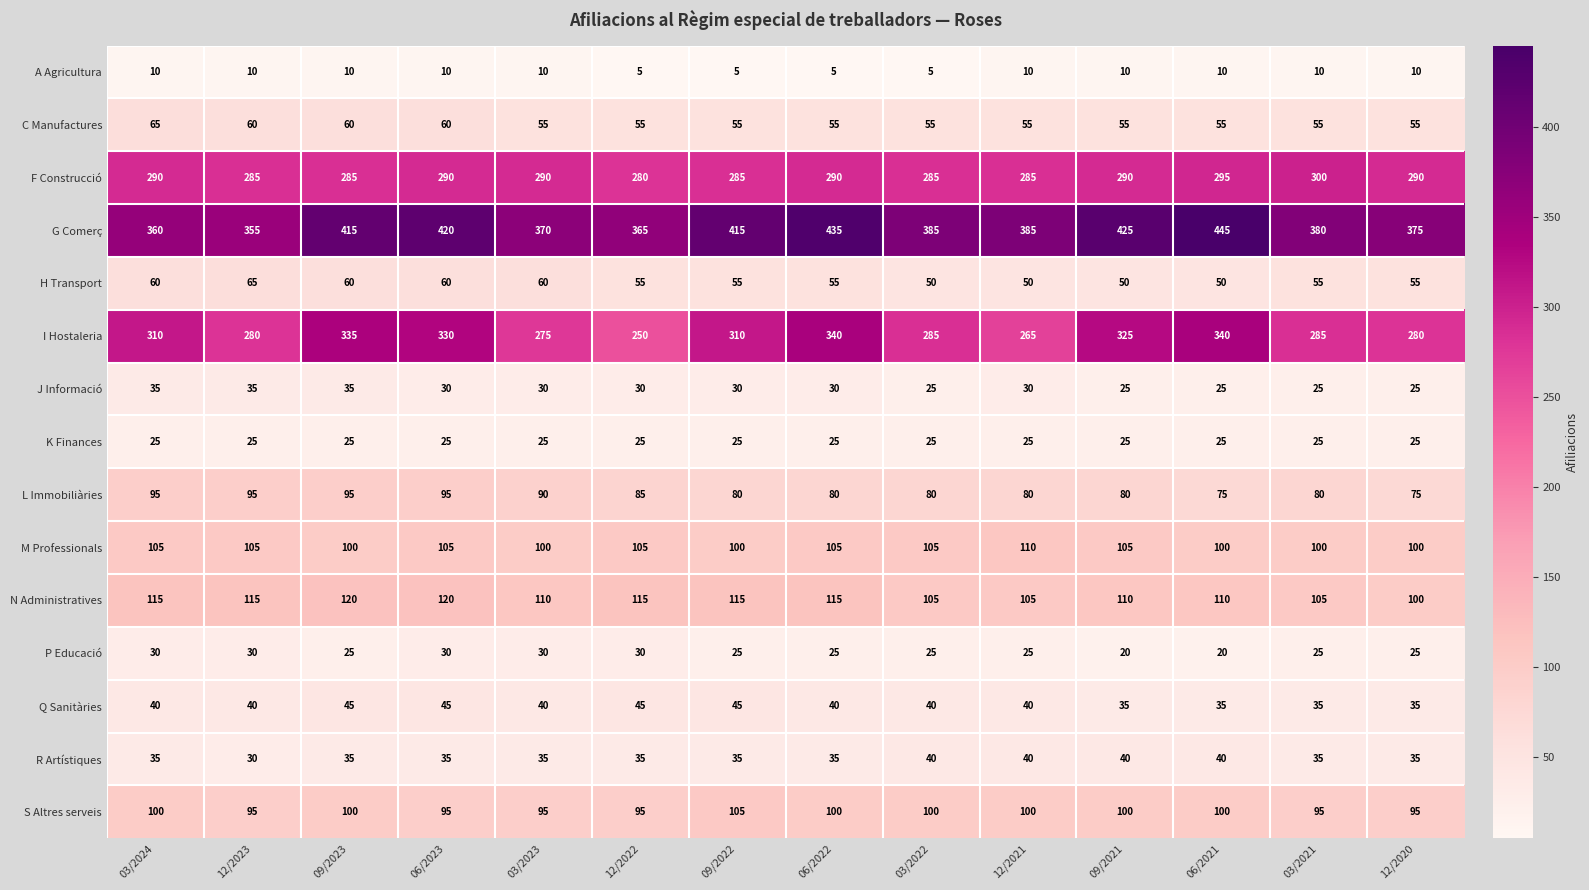

Count the C Manufactures values in the range 55 to 60.

13